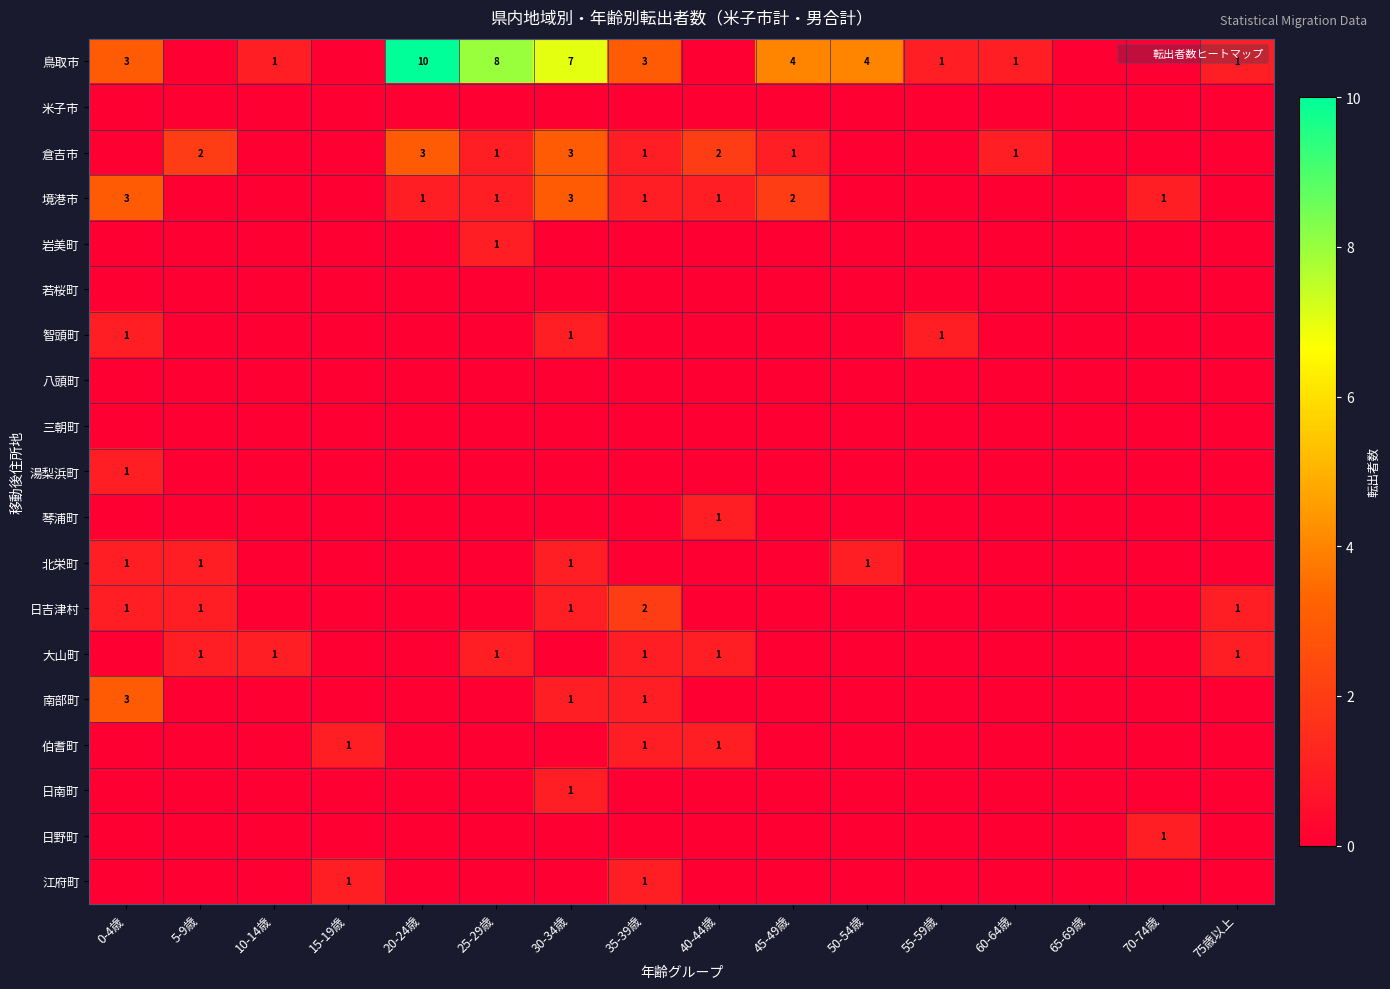

Between 60-64歳 and 35-39歳, which is larger?

35-39歳